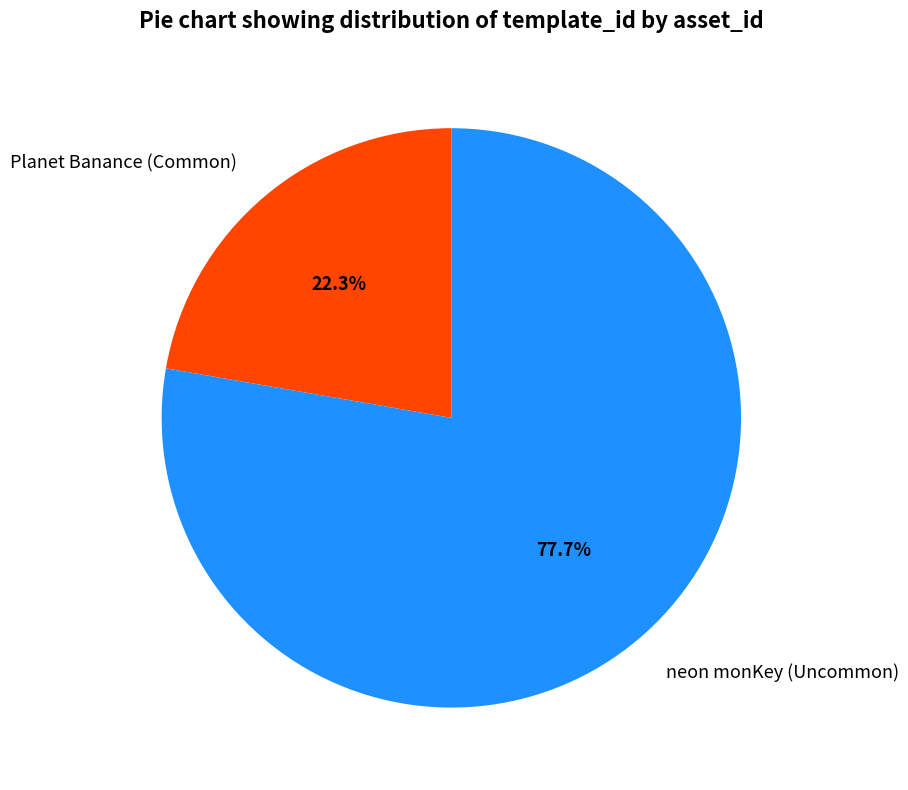

Is the sum of Planet Banance (Common) and neon monKey (Uncommon) greater than half?

Yes